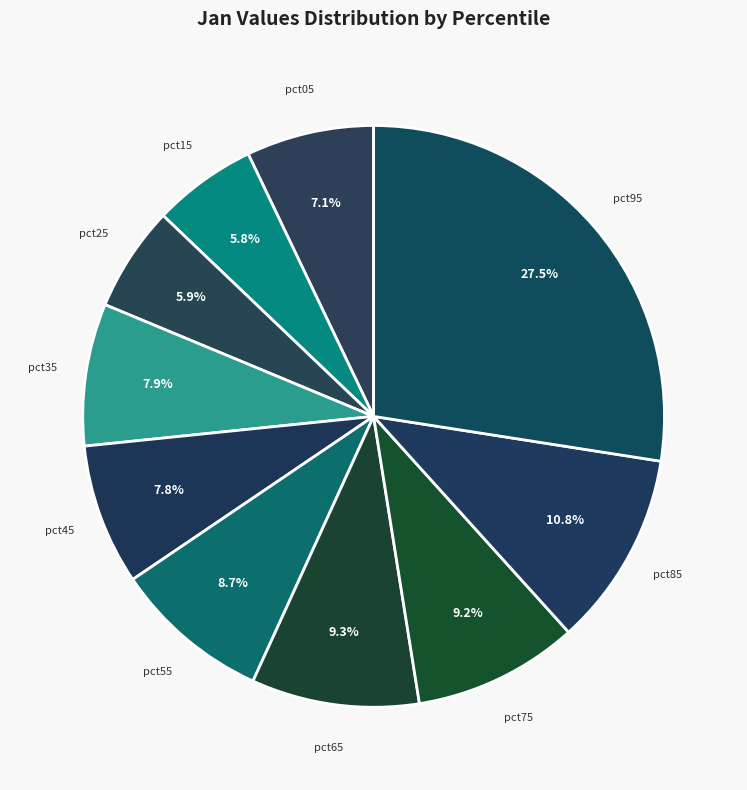

How many segments does this pie chart have?

10